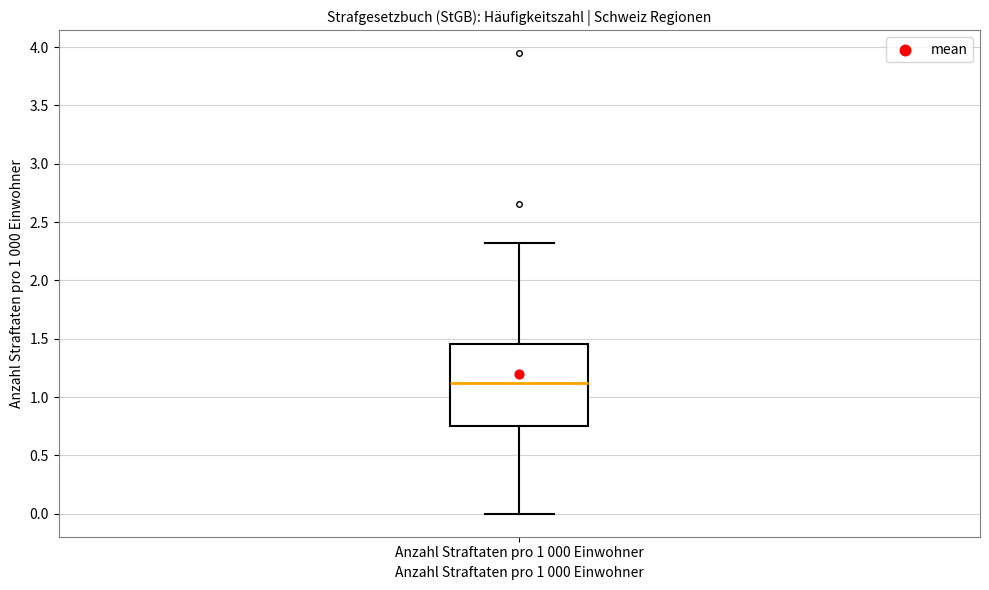

Read this box plot against the y-axis: the position of the median line, the range covered by the box, and the ends of both whiskers. The values are not printed on the chart, so give them approximately, as read against the axis.

median 1.10, box 0.75 to 1.45, whiskers 0.00 to 2.30